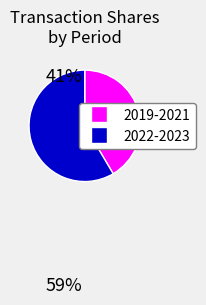

Is there a majority slice in this chart?

Yes